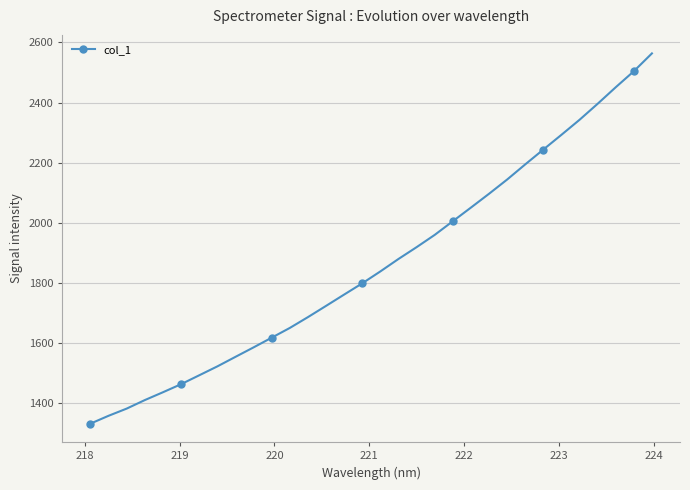

What is the value of the 6th point from the left?

1462.8